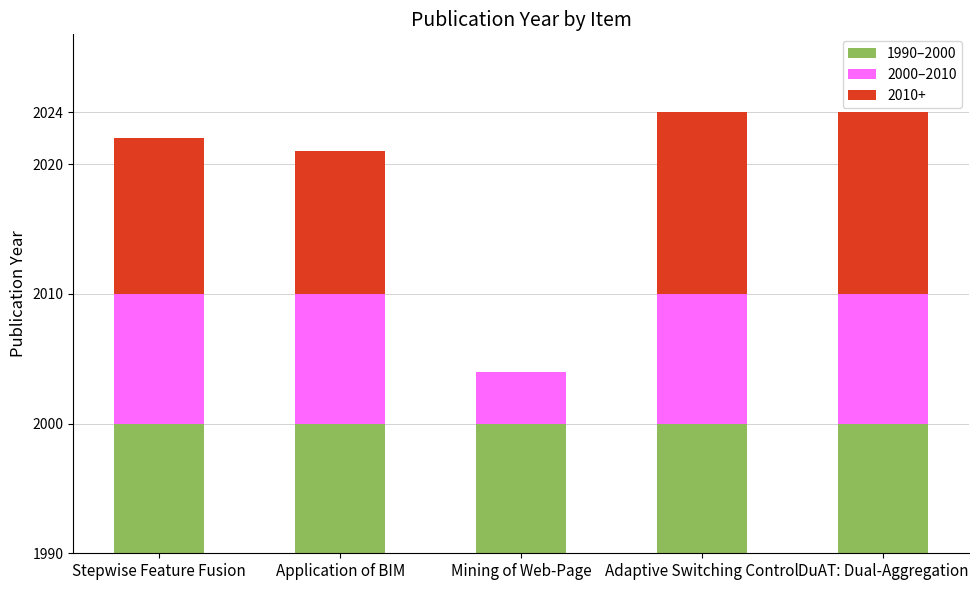

What are all the series names shown in the legend?

1990–2000, 2000–2010, 2010+